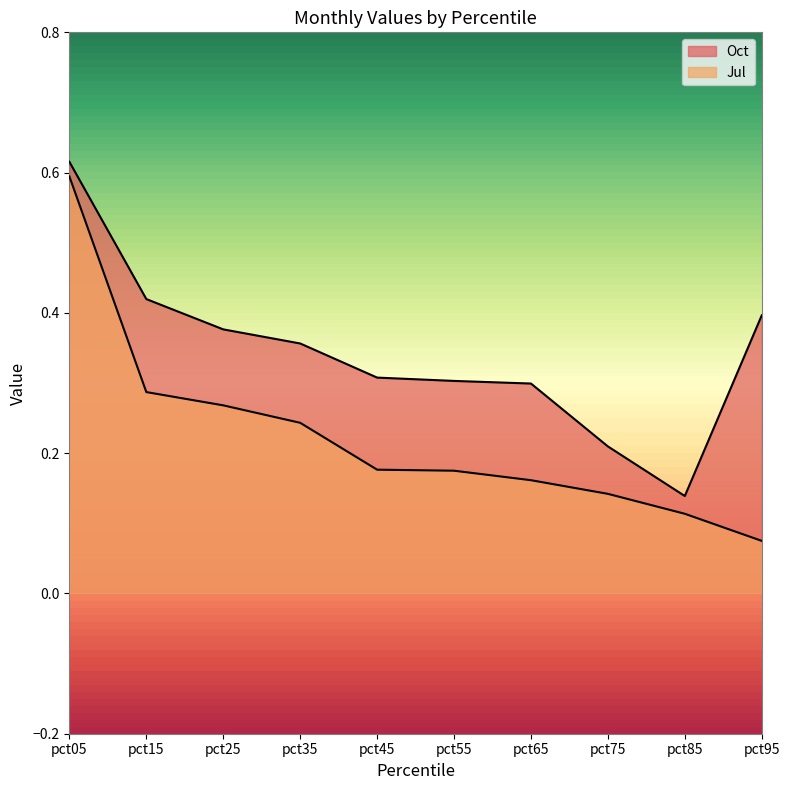

Reading left to right, what are all the values shown in this chart?

Oct: pct05=0.6	pct15=0.4	pct25=0.4	pct35=0.4	pct45=0.3	pct55=0.3	pct65=0.3	pct75=0.2	pct85=0.1	pct95=0.4
Jul: pct05=0.6	pct15=0.3	pct25=0.3	pct35=0.2	pct45=0.2	pct55=0.2	pct65=0.2	pct75=0.1	pct85=0.1	pct95=0.1